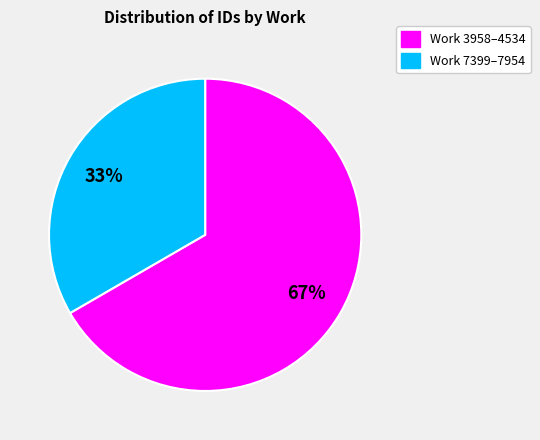

To the nearest percent, what is the average slice percentage?

50%